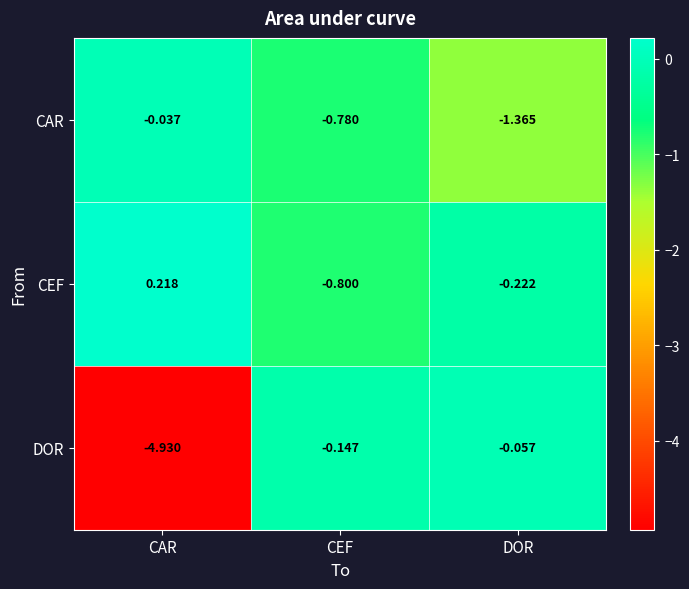

At which category does the chart reach its minimum across all series?

CAR